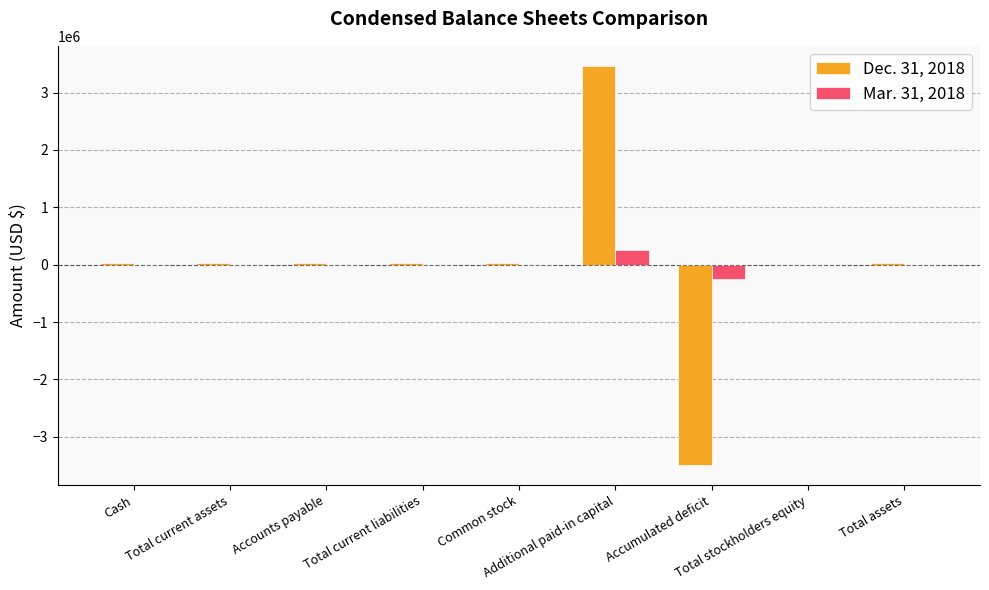

Count the number of data series in this chart.

2